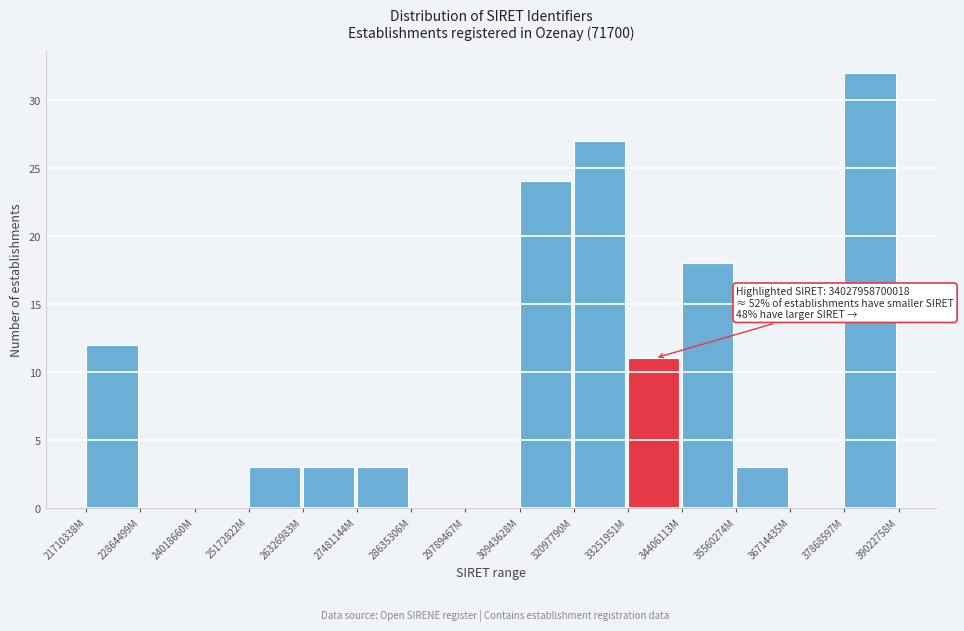

Reading left to right, transcribe all the data shown in this chart.

21710338M=12	22864499M=0	24018660M=0	25172822M=3	26326983M=3	27481144M=3	28635306M=0	29789467M=0	30943628M=24	32097790M=27	33251951M=11	34406113M=18	35560274M=3	36714435M=0	37868597M=32